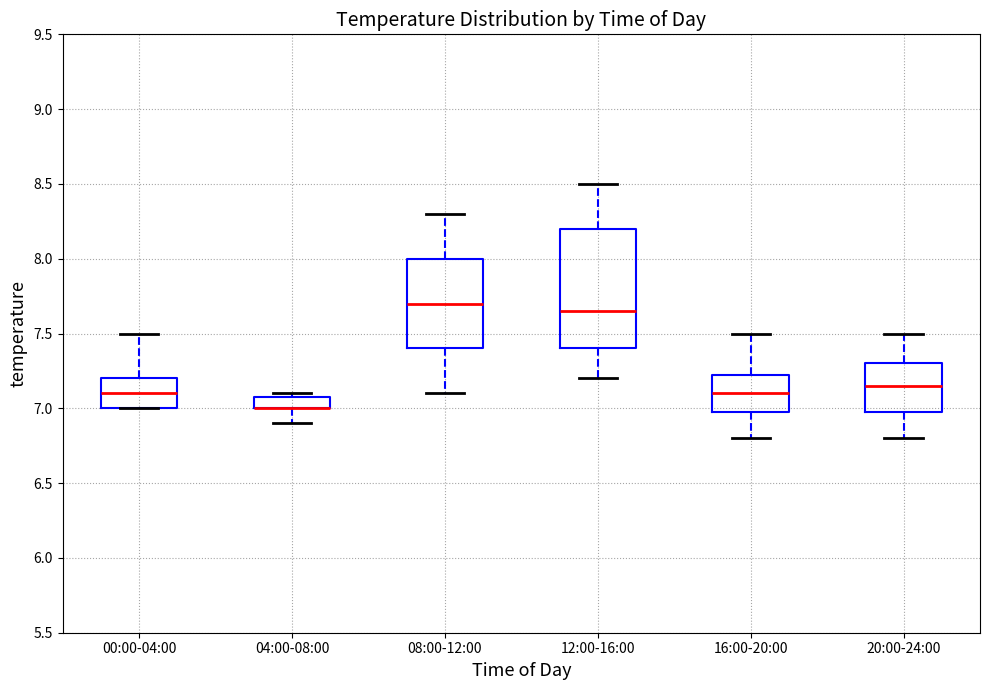

Comparing the boxes themselves (not the whiskers), which one is the tallest?

12:00-16:00